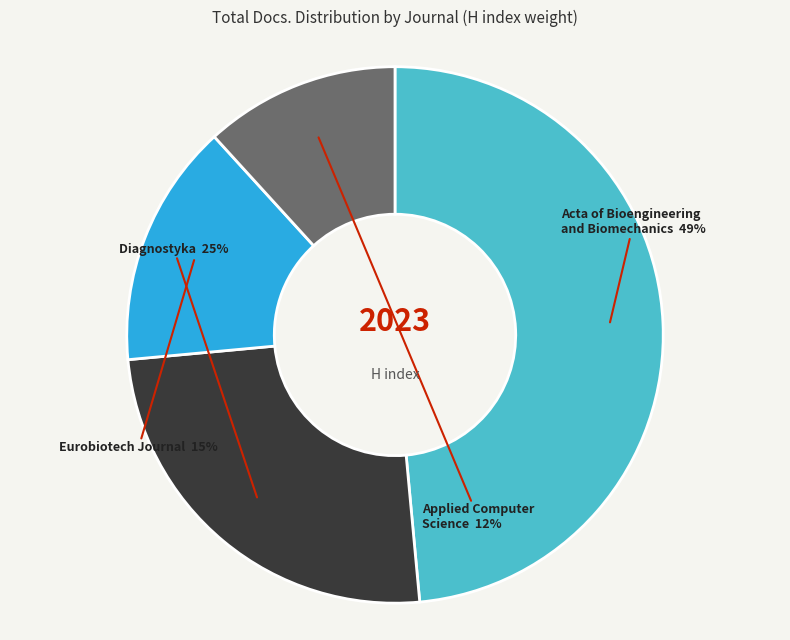

To the nearest percent, what is the difference between the largest and smallest slice percentages?

37%